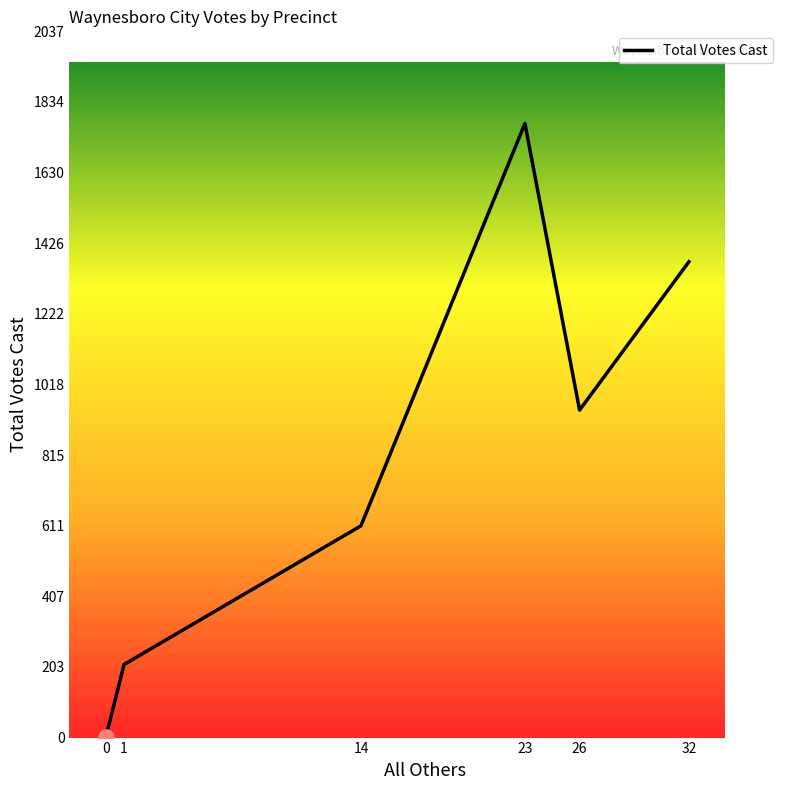

What is the ratio of the value at 23 to the value at 26?

1.9